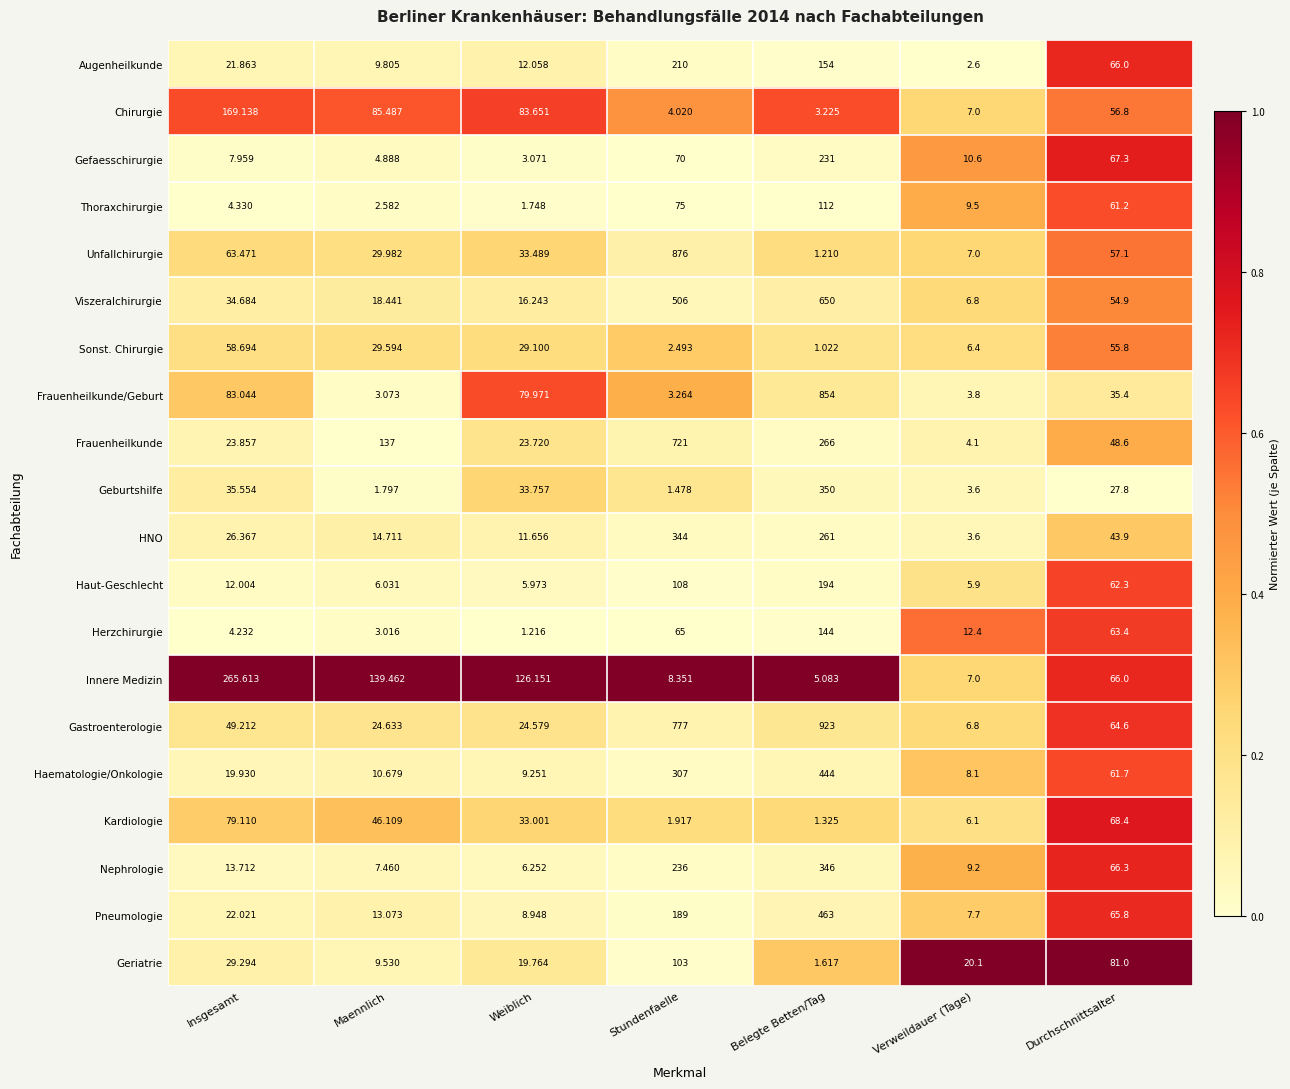

Which label corresponds to the largest value in the chart?

Belegte Betten/Tag